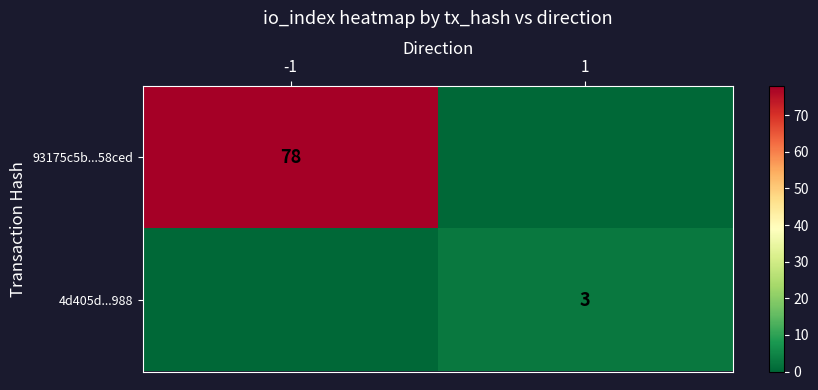

How many distinct data groups are displayed?

2